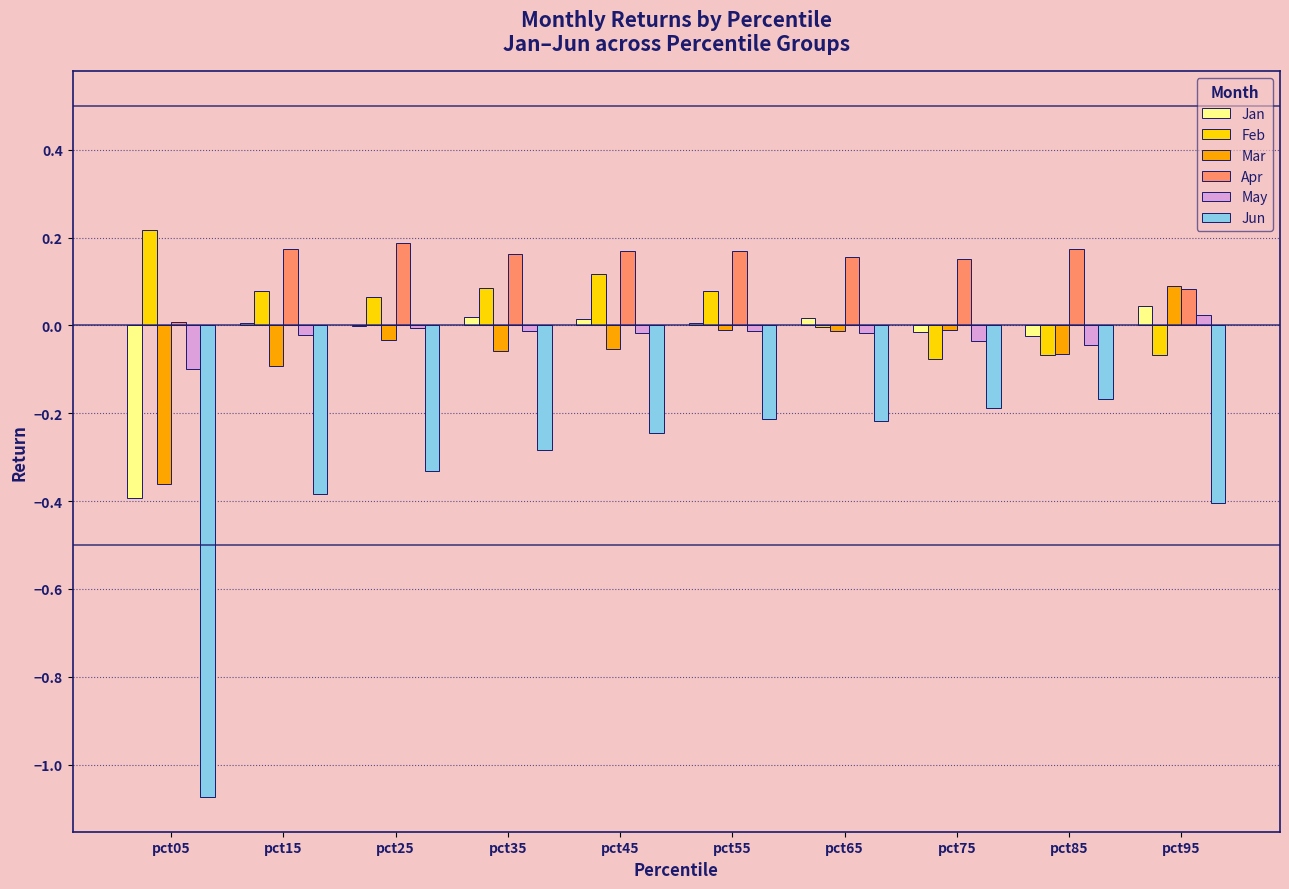

Is the value of Feb at pct75 greater than the value of May at pct65?

No